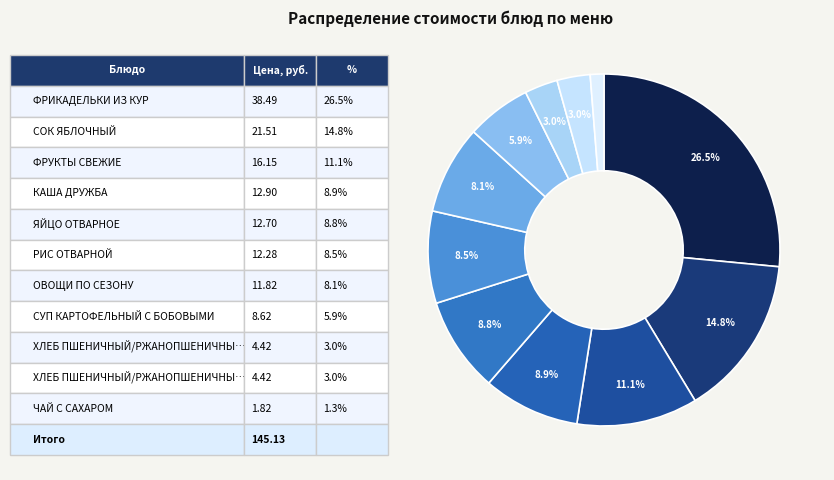

How many slices are in this pie chart?

11